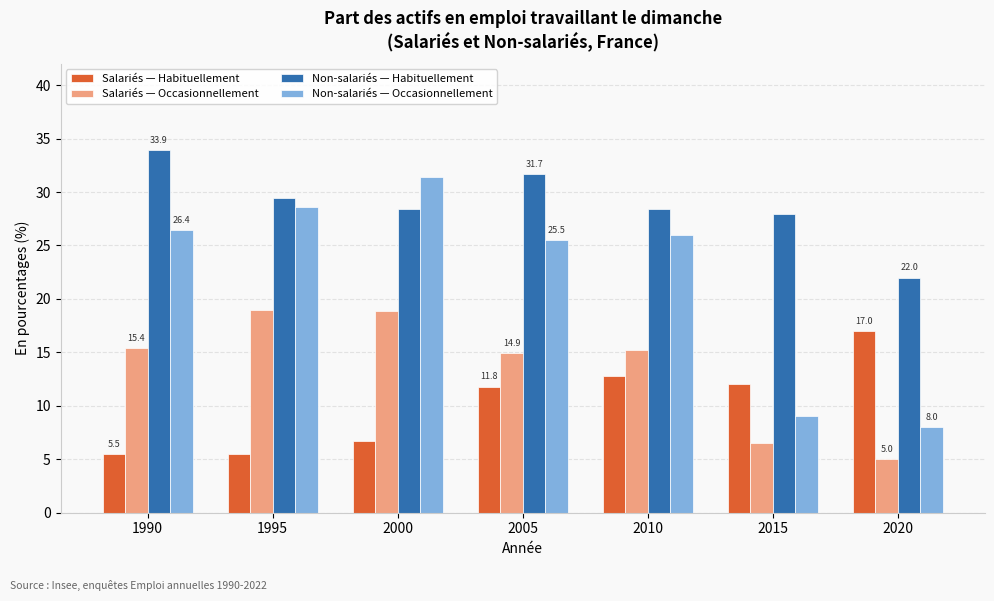

Is the value of Non-salariés — Habituellement at 1995 greater than the value of Salariés — Habituellement at 2000?

Yes